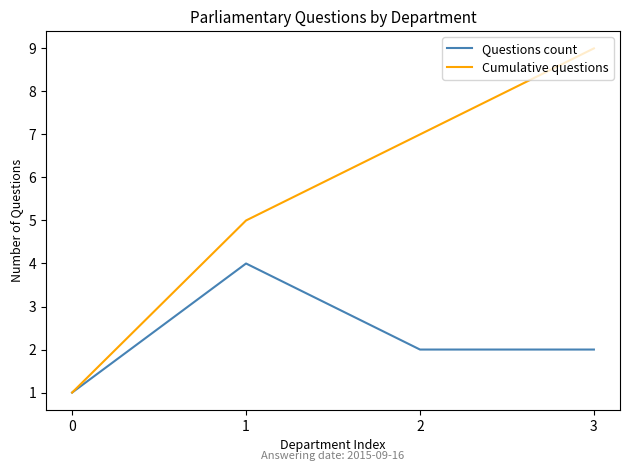

Reading right to left, transcribe all the data shown in this chart.

Questions count: 2	2	4	1
Cumulative questions: 9	7	5	1